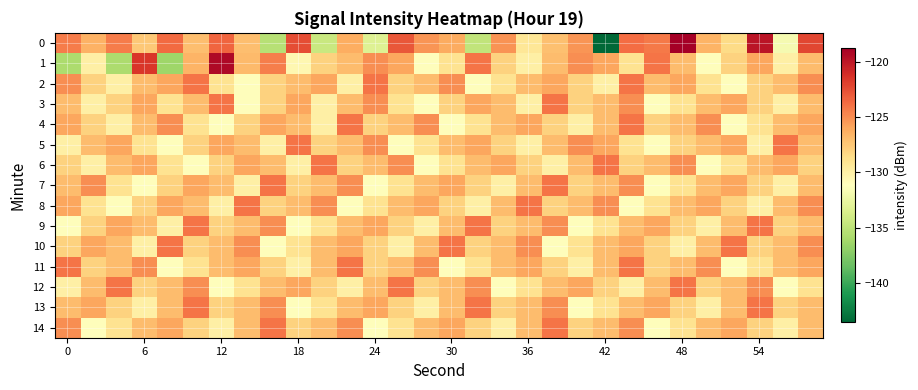

Reading left to right, what are all the values shown in this chart?

0: -124.4	-126.4	-124.4	-127.6	-123.7	-127.0	-123.5	-127.1	-135.2	-122.5	-134.4	-126.3	-133.3	-122.9	-125.3	-126.2	-134.9	-125.2	-129.3	-127.2	-125.3	-143.6	-123.8	-124.3	-118.8	-126.6	-128.5	-119.9	-131.8	-122.2
1: -135.7	-129.9	-135.8	-121.5	-136.4	-126.6	-119.3	-126.8	-124.4	-130.5	-128.0	-127.0	-125.0	-126.0	-131.0	-129.0	-124.0	-128.0	-130.0	-127.0	-125.0	-126.0	-129.0	-124.0	-127.0	-131.0	-128.0	-126.0	-130.0	-127.0
2: -125.0	-128.0	-130.0	-127.0	-126.0	-124.0	-129.0	-131.0	-128.0	-127.0	-126.0	-130.0	-124.0	-128.0	-127.0	-125.0	-131.0	-129.0	-127.0	-126.0	-128.0	-130.0	-124.0	-127.0	-126.0	-129.0	-131.0	-128.0	-127.0	-125.0
3: -127.0	-130.0	-128.0	-126.0	-129.0	-127.0	-124.0	-131.0	-128.0	-126.0	-130.0	-127.0	-125.0	-129.0	-131.0	-128.0	-126.0	-127.0	-130.0	-124.0	-128.0	-127.0	-125.0	-131.0	-129.0	-127.0	-126.0	-128.0	-130.0	-127.0
4: -126.0	-128.0	-130.0	-127.0	-125.0	-129.0	-131.0	-128.0	-126.0	-127.0	-130.0	-124.0	-128.0	-127.0	-125.0	-131.0	-129.0	-127.0	-126.0	-128.0	-130.0	-127.0	-124.0	-128.0	-127.0	-125.0	-131.0	-129.0	-127.0	-126.0
5: -130.0	-127.0	-126.0	-129.0	-131.0	-128.0	-126.0	-127.0	-130.0	-124.0	-128.0	-127.0	-125.0	-131.0	-129.0	-127.0	-126.0	-128.0	-130.0	-127.0	-125.0	-126.0	-129.0	-131.0	-128.0	-127.0	-126.0	-130.0	-124.0	-127.0
6: -128.0	-130.0	-127.0	-126.0	-129.0	-131.0	-128.0	-126.0	-127.0	-130.0	-124.0	-128.0	-127.0	-125.0	-131.0	-129.0	-127.0	-126.0	-128.0	-130.0	-127.0	-124.0	-128.0	-127.0	-125.0	-131.0	-129.0	-127.0	-126.0	-128.0
7: -127.0	-125.0	-129.0	-131.0	-128.0	-126.0	-127.0	-130.0	-124.0	-128.0	-127.0	-125.0	-131.0	-129.0	-127.0	-126.0	-128.0	-130.0	-127.0	-124.0	-128.0	-127.0	-125.0	-131.0	-129.0	-127.0	-126.0	-128.0	-130.0	-127.0
8: -126.0	-129.0	-131.0	-128.0	-126.0	-127.0	-130.0	-124.0	-128.0	-127.0	-125.0	-131.0	-129.0	-127.0	-126.0	-128.0	-130.0	-127.0	-124.0	-128.0	-127.0	-125.0	-131.0	-129.0	-127.0	-126.0	-128.0	-130.0	-127.0	-125.0
9: -131.0	-128.0	-126.0	-127.0	-130.0	-124.0	-128.0	-127.0	-125.0	-131.0	-129.0	-127.0	-126.0	-128.0	-130.0	-127.0	-124.0	-128.0	-127.0	-125.0	-131.0	-129.0	-127.0	-126.0	-128.0	-130.0	-127.0	-124.0	-128.0	-127.0
10: -128.0	-126.0	-127.0	-130.0	-124.0	-128.0	-127.0	-125.0	-131.0	-129.0	-127.0	-126.0	-128.0	-130.0	-127.0	-124.0	-128.0	-127.0	-125.0	-131.0	-129.0	-127.0	-126.0	-128.0	-130.0	-127.0	-124.0	-128.0	-127.0	-125.0
11: -124.0	-128.0	-127.0	-125.0	-131.0	-129.0	-127.0	-126.0	-128.0	-130.0	-127.0	-124.0	-128.0	-127.0	-125.0	-131.0	-129.0	-127.0	-126.0	-128.0	-130.0	-127.0	-124.0	-128.0	-127.0	-125.0	-131.0	-129.0	-127.0	-126.0
12: -130.0	-127.0	-124.0	-128.0	-127.0	-125.0	-131.0	-129.0	-127.0	-126.0	-128.0	-130.0	-127.0	-124.0	-128.0	-127.0	-125.0	-131.0	-129.0	-127.0	-126.0	-128.0	-130.0	-127.0	-124.0	-128.0	-127.0	-125.0	-131.0	-129.0
13: -127.0	-126.0	-128.0	-130.0	-127.0	-124.0	-128.0	-127.0	-125.0	-131.0	-129.0	-127.0	-126.0	-128.0	-130.0	-127.0	-124.0	-128.0	-127.0	-125.0	-131.0	-129.0	-127.0	-126.0	-128.0	-130.0	-127.0	-124.0	-128.0	-127.0
14: -125.0	-131.0	-129.0	-127.0	-126.0	-128.0	-130.0	-127.0	-124.0	-128.0	-127.0	-125.0	-131.0	-129.0	-127.0	-126.0	-128.0	-130.0	-127.0	-124.0	-128.0	-127.0	-125.0	-131.0	-129.0	-127.0	-126.0	-128.0	-130.0	-127.0